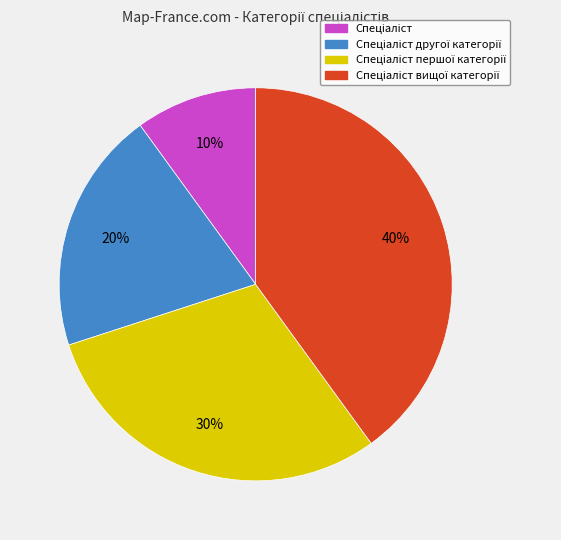

To the nearest percent, what is the average slice percentage?

25%